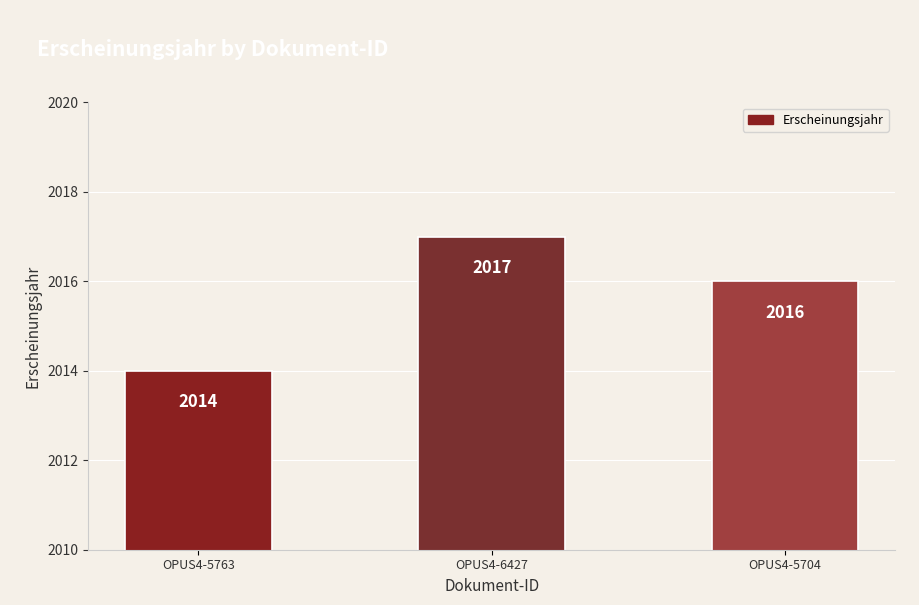

What is the average value?

2016